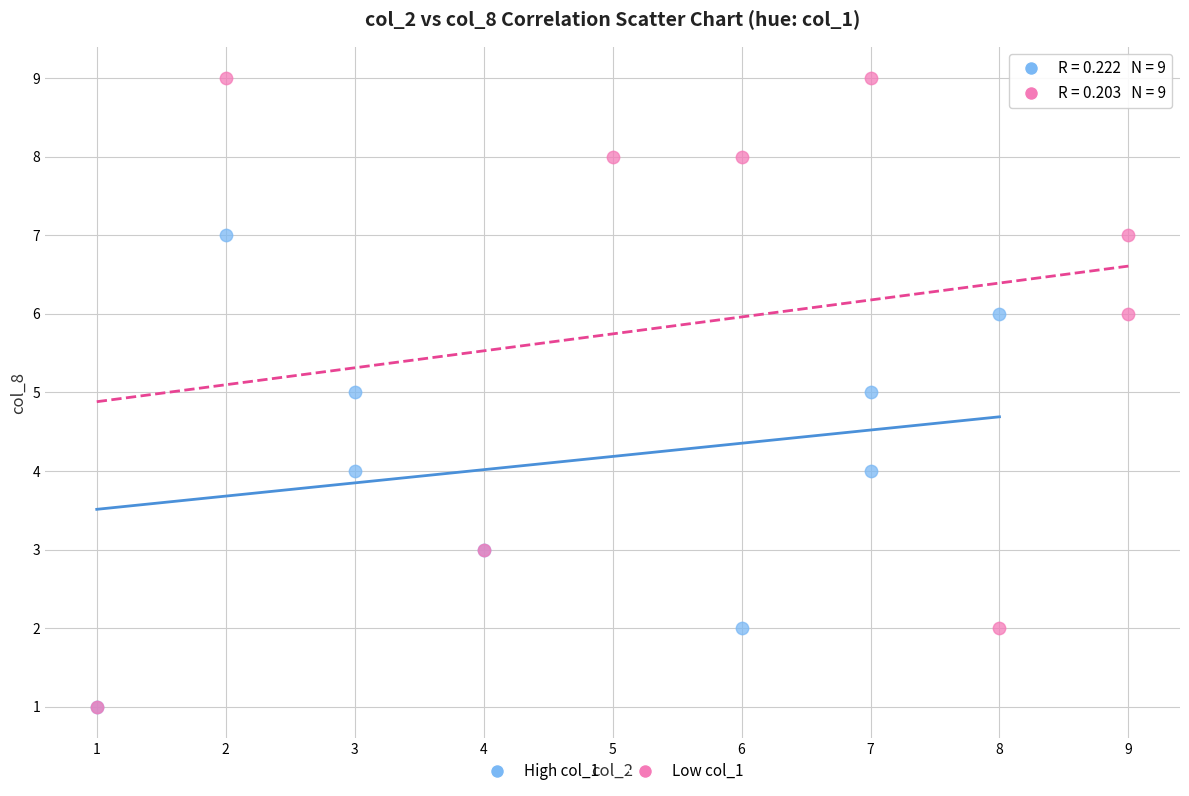

Which series has the widest spread of Y values?

Low col_1